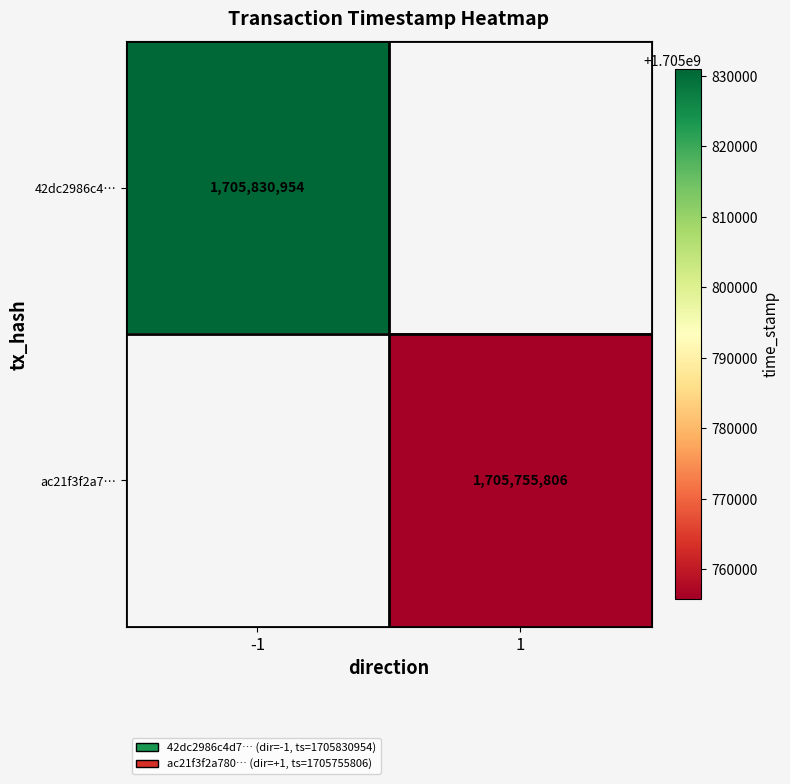

Is it true that 42dc2986c4… equals 1705830954 at -1?

True